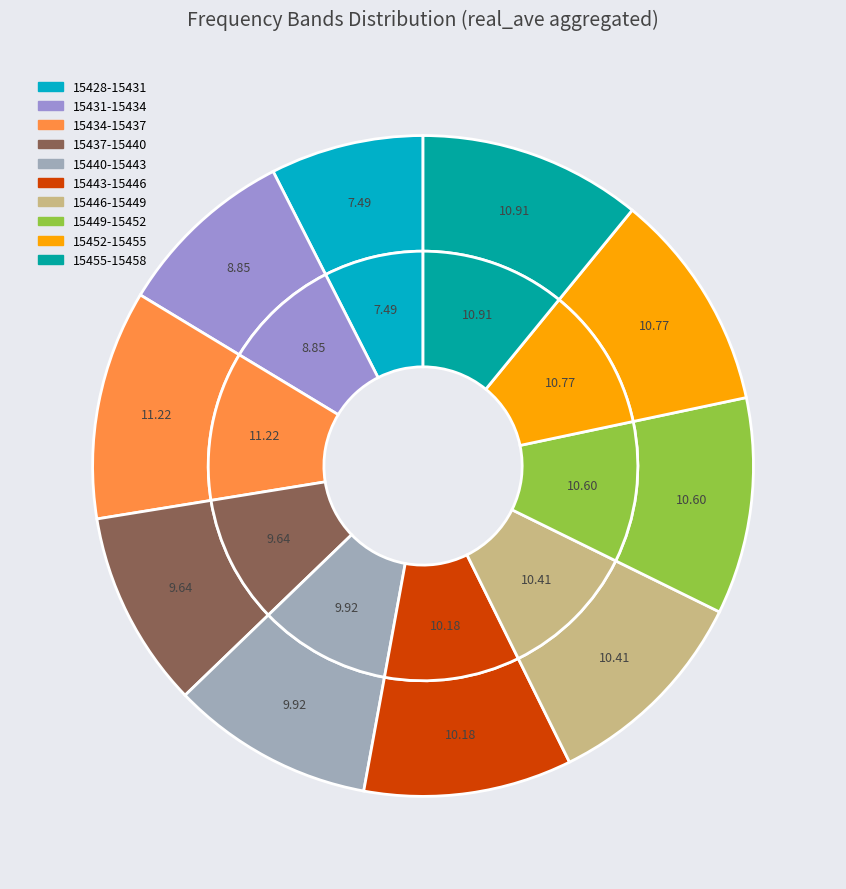

Combined, do 15449-15452 and 15437-15440 account for over 50%?

No